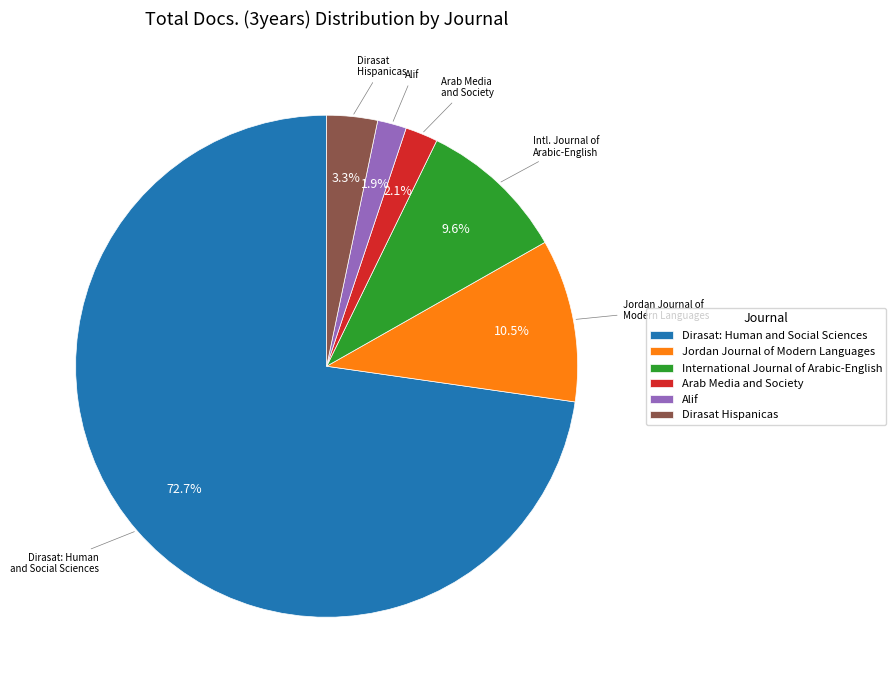

How many segments does this pie chart have?

6